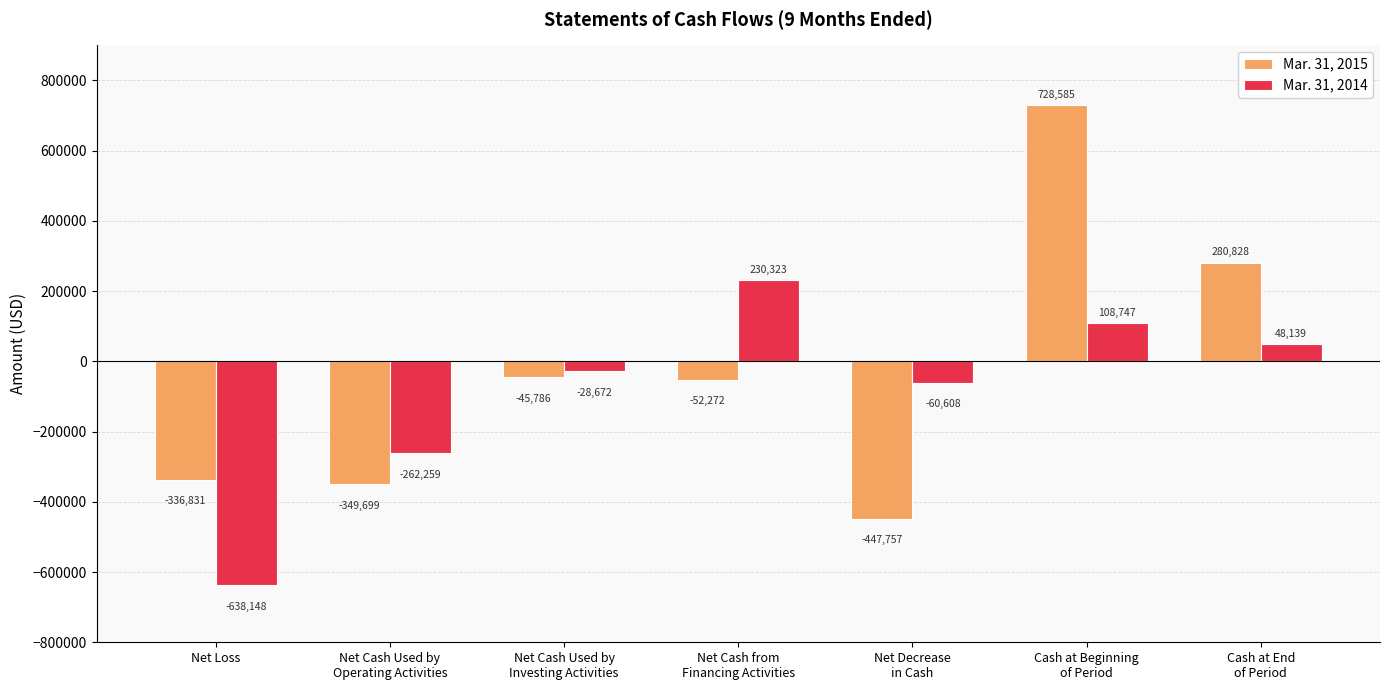

What is the difference between the second highest and minimum values in the Mar. 31, 2015 series?

728585